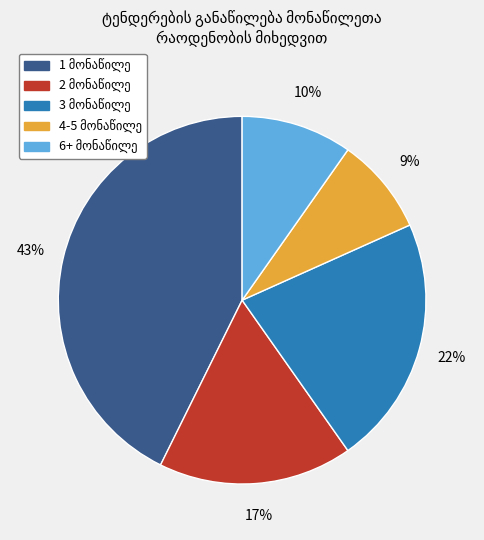

Does any single category account for the majority?

No